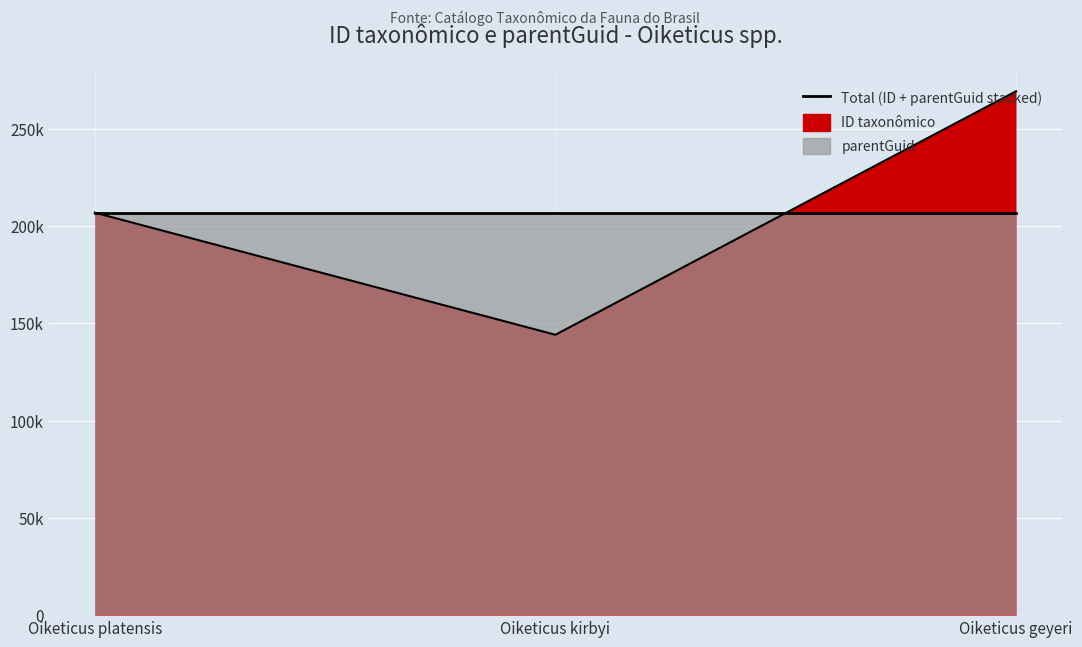

List the labels in order of value, smallest first.

Oiketicus kirbyi, Oiketicus platensis, Oiketicus geyeri